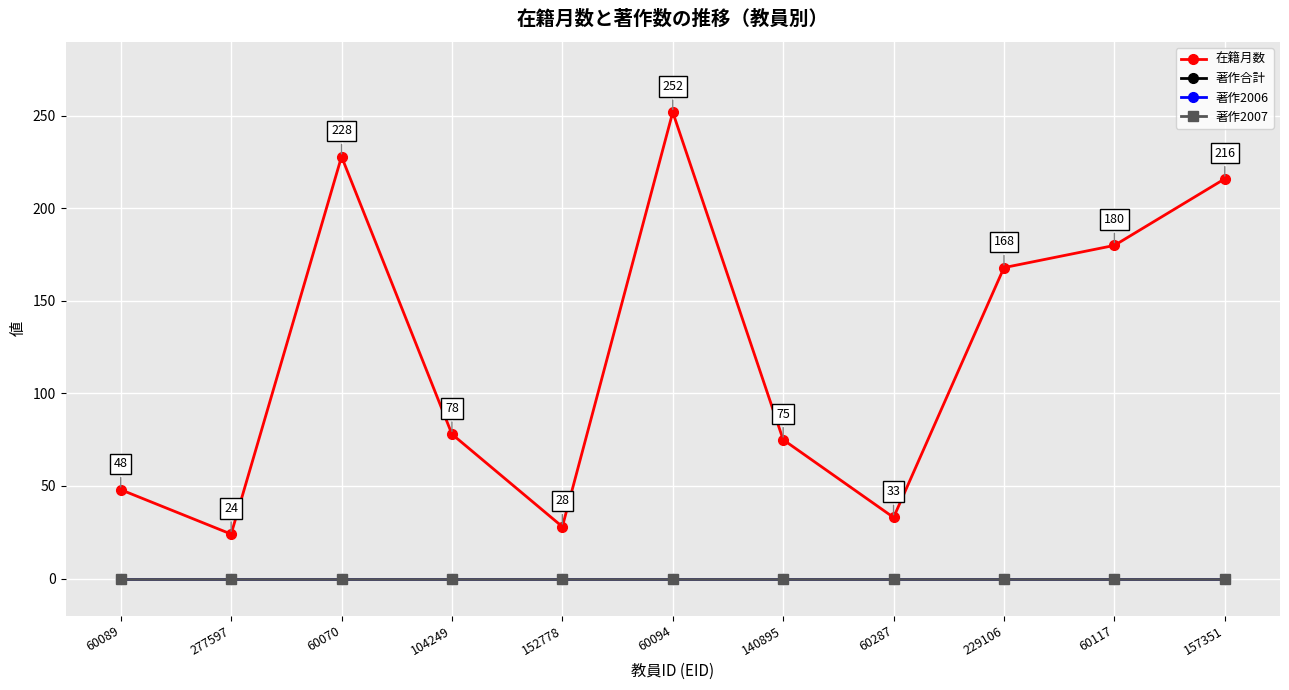

Rank the series by their maximum value, from lowest to highest.

著作合計, 著作2006, 著作2007, 在籍月数